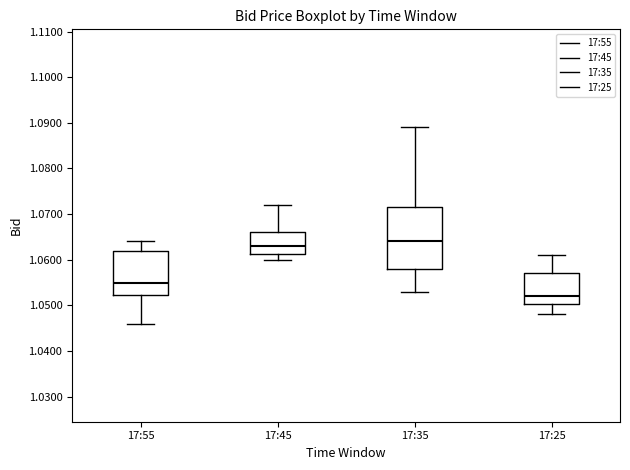

Reading left to right, transcribe this box plot: for each box, give where its median line is, the range the box spans, and where its two whiskers end, as read against the y-axis. The values are not printed on the chart, so give them approximately, as read against the axis.

17:55: median 1.055, box 1.052 to 1.062, whiskers 1.046 to 1.064
17:45: median 1.063, box 1.061 to 1.066, whiskers 1.060 to 1.072
17:35: median 1.064, box 1.058 to 1.072, whiskers 1.053 to 1.089
17:25: median 1.052, box 1.050 to 1.057, whiskers 1.048 to 1.061